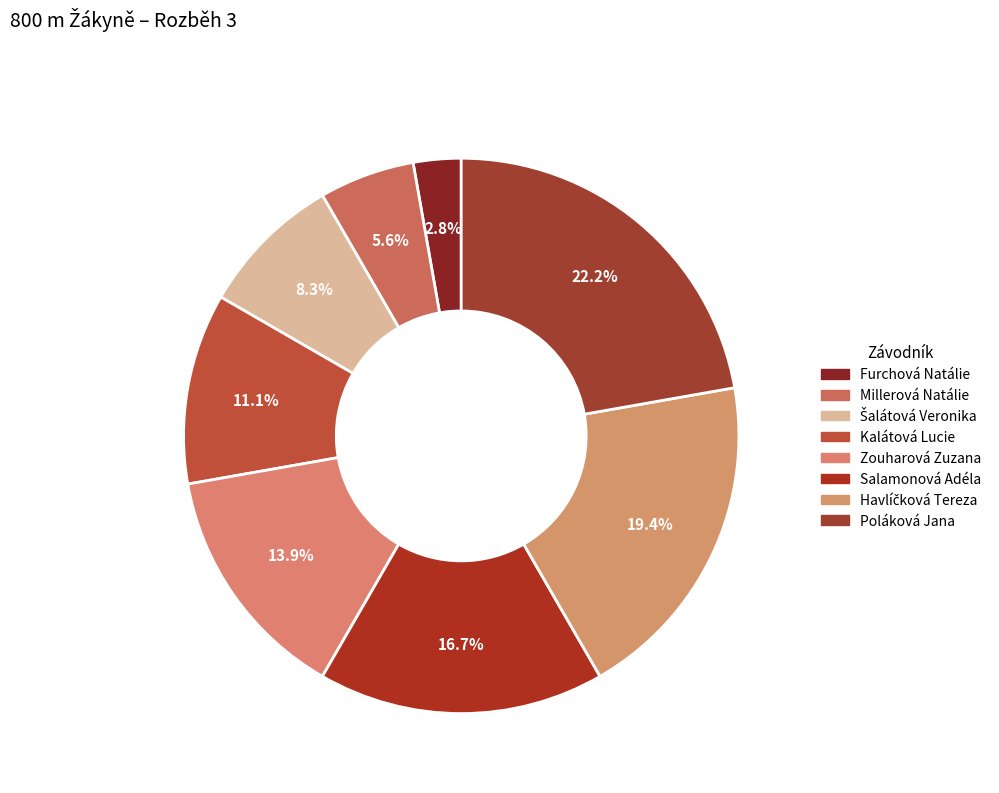

How many slices are in this pie chart?

8